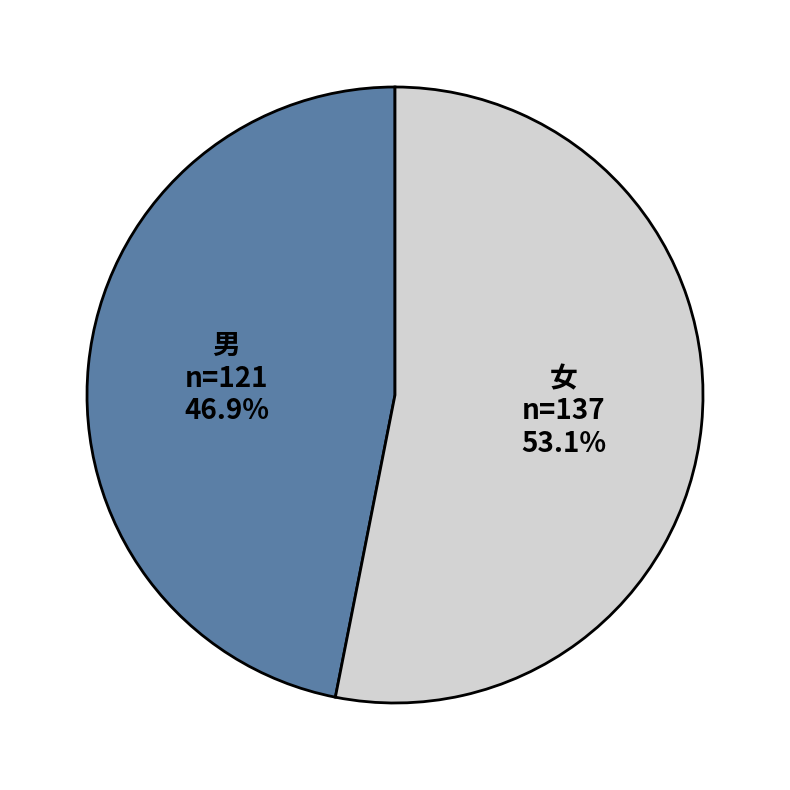

What percentage is the 女 slice, to the nearest percent?

53%